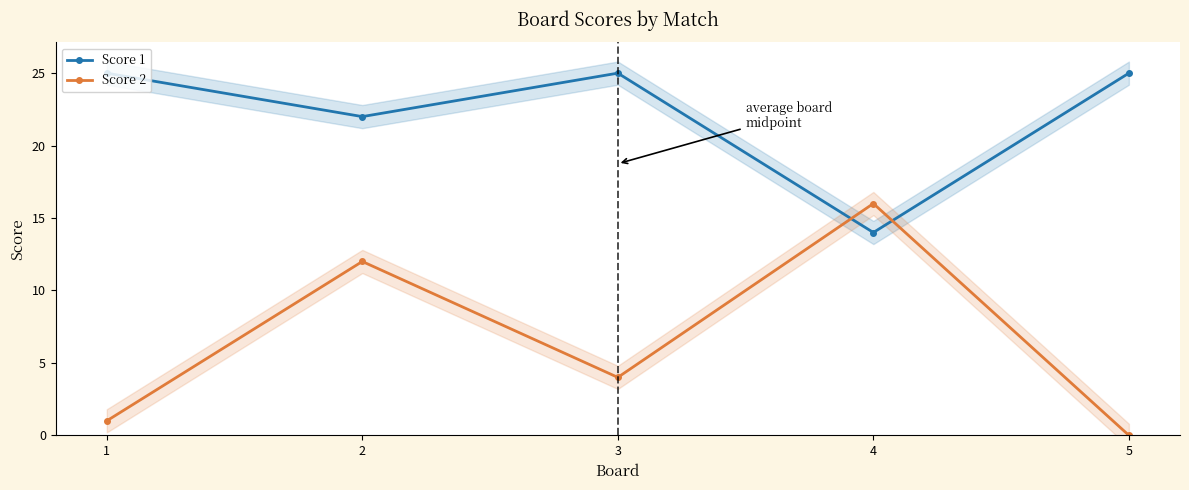

True or false: Score 1 and Score 2 cross at least once.

True